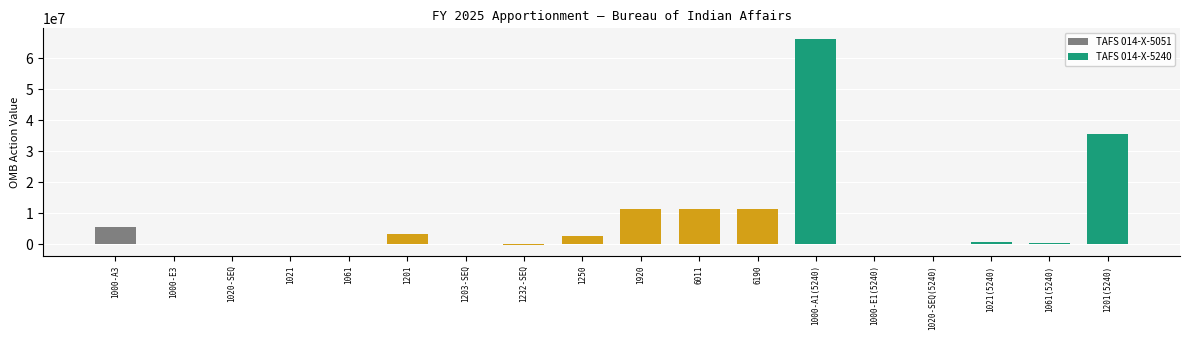

The value at 6190 is 19881522. True or false?

False